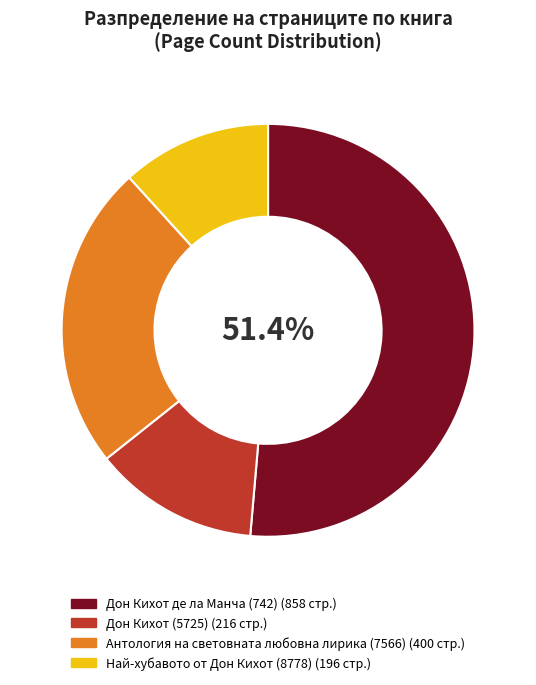

Which has a higher value, Антология на световната любовна лирика (7566) or Дон Кихот (5725)?

Антология на световната любовна лирика (7566)